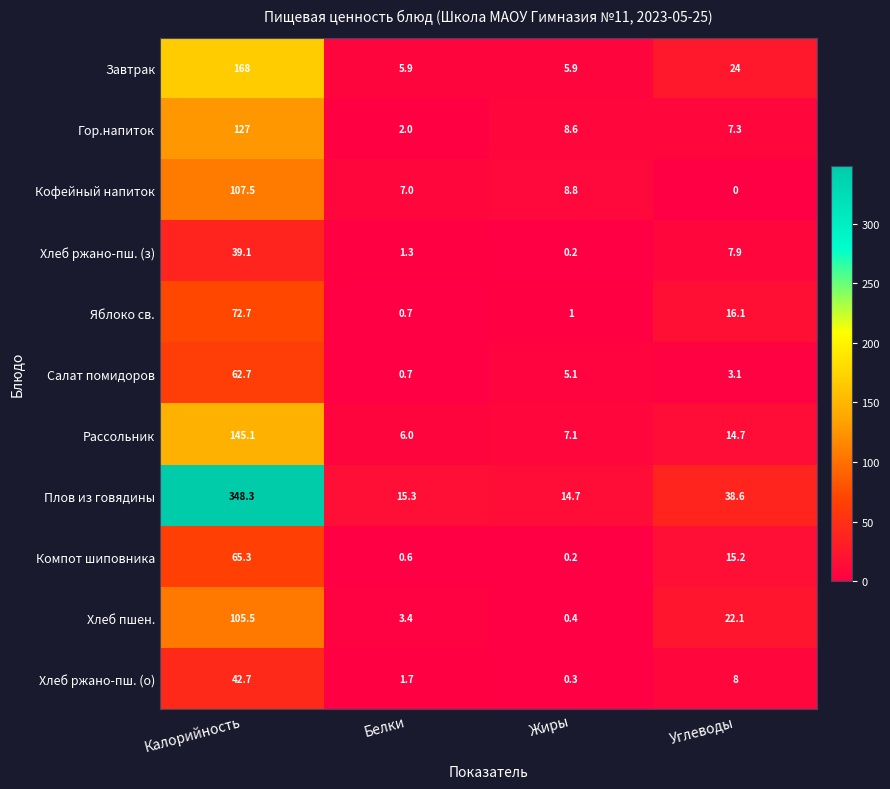

What is the difference between the highest and lowest values at Жиры?

14.5